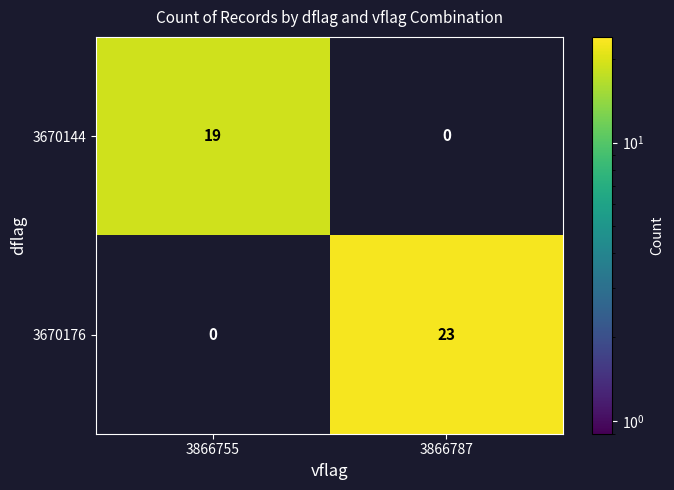

List the labels in order of 3670176 value, smallest first.

3866755, 3866787